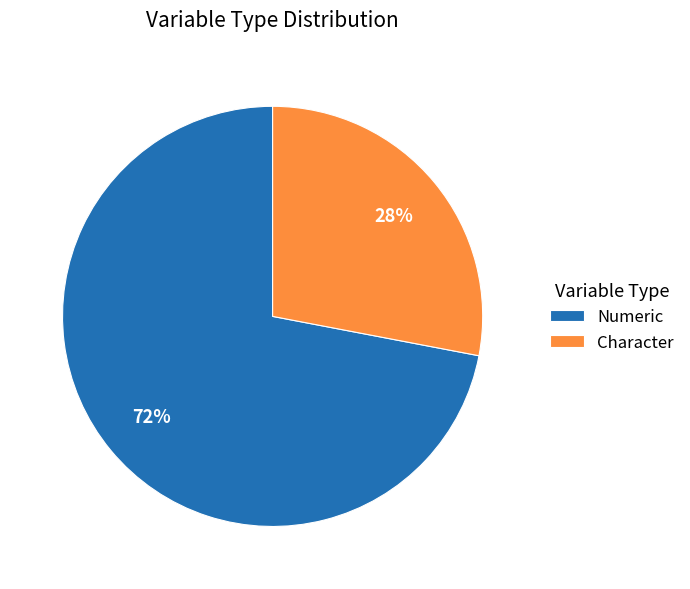

What is the smallest slice in the pie chart?

Character